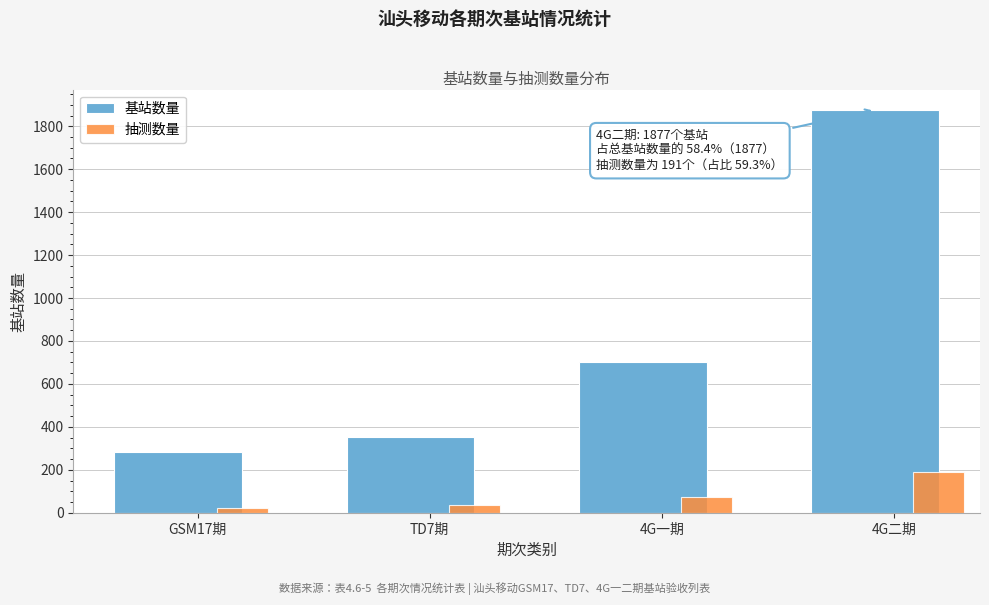

What is the difference between the maximum and minimum values in the 基站数量 series?

1593